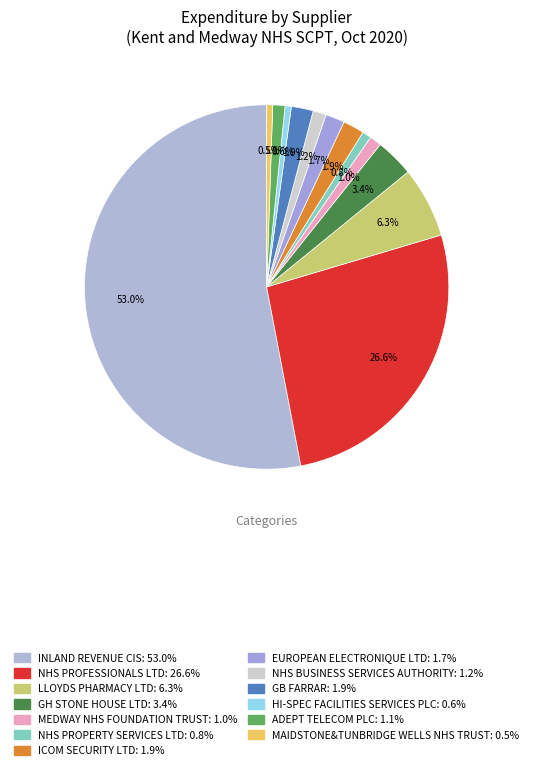

True or false: LLOYDS PHARMACY LTD accounts for 21% of the total.

False